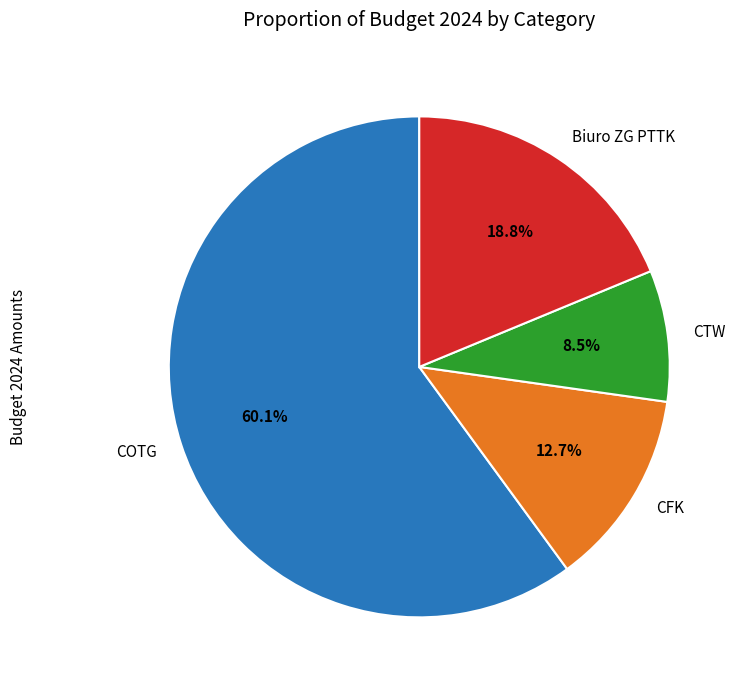

How many slices are in this pie chart?

4